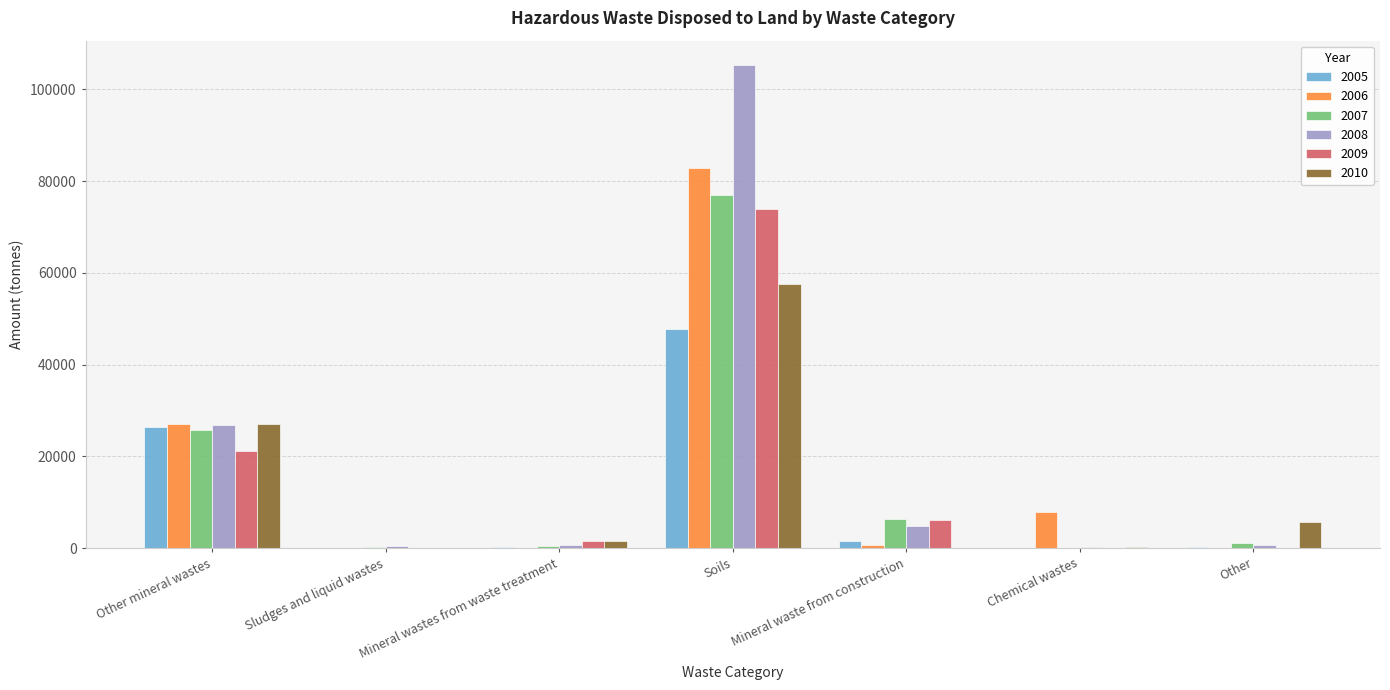

Is the value of 2006 at Soils greater than the value of 2010 at Mineral wastes from waste treatment?

Yes